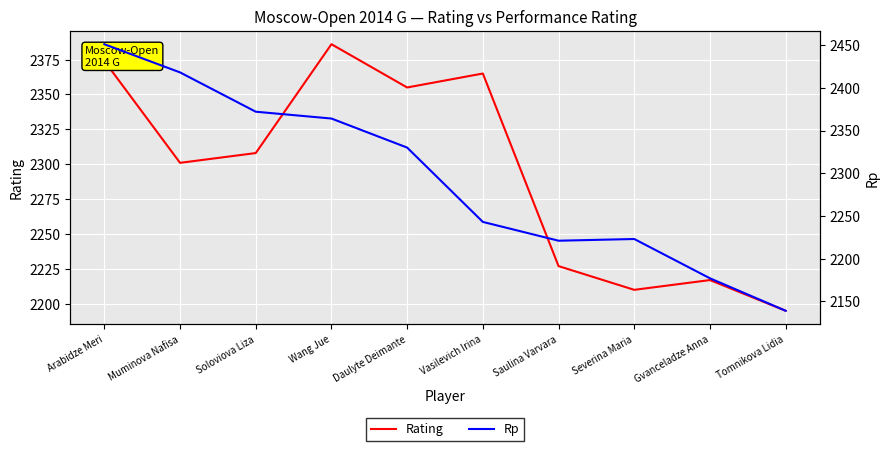

At which category does Rating reach its first local valley?

Muminova Nafisa